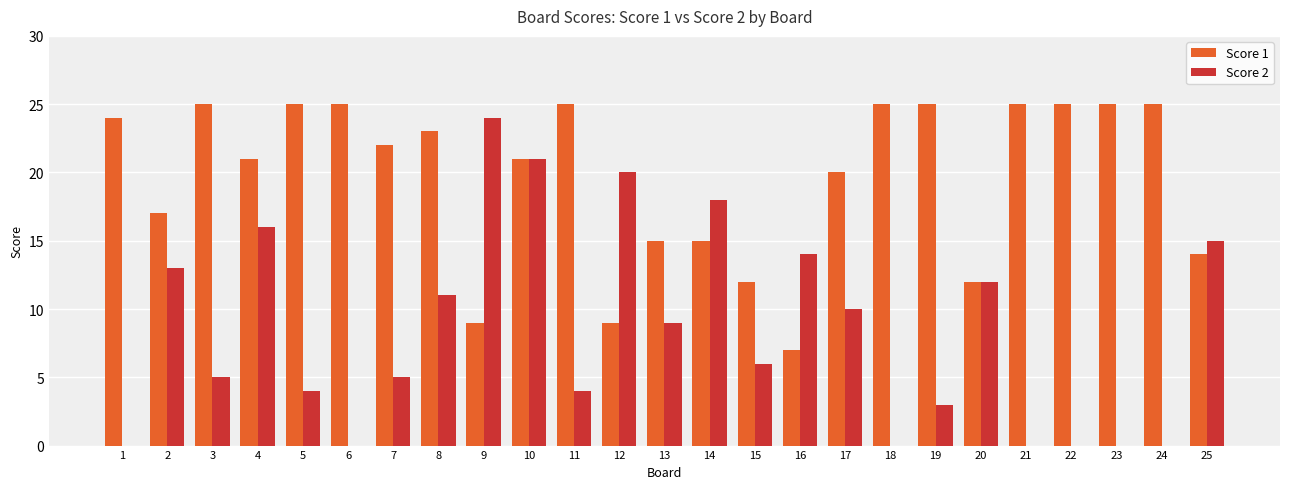

At which category is the sum across all series the highest?

10